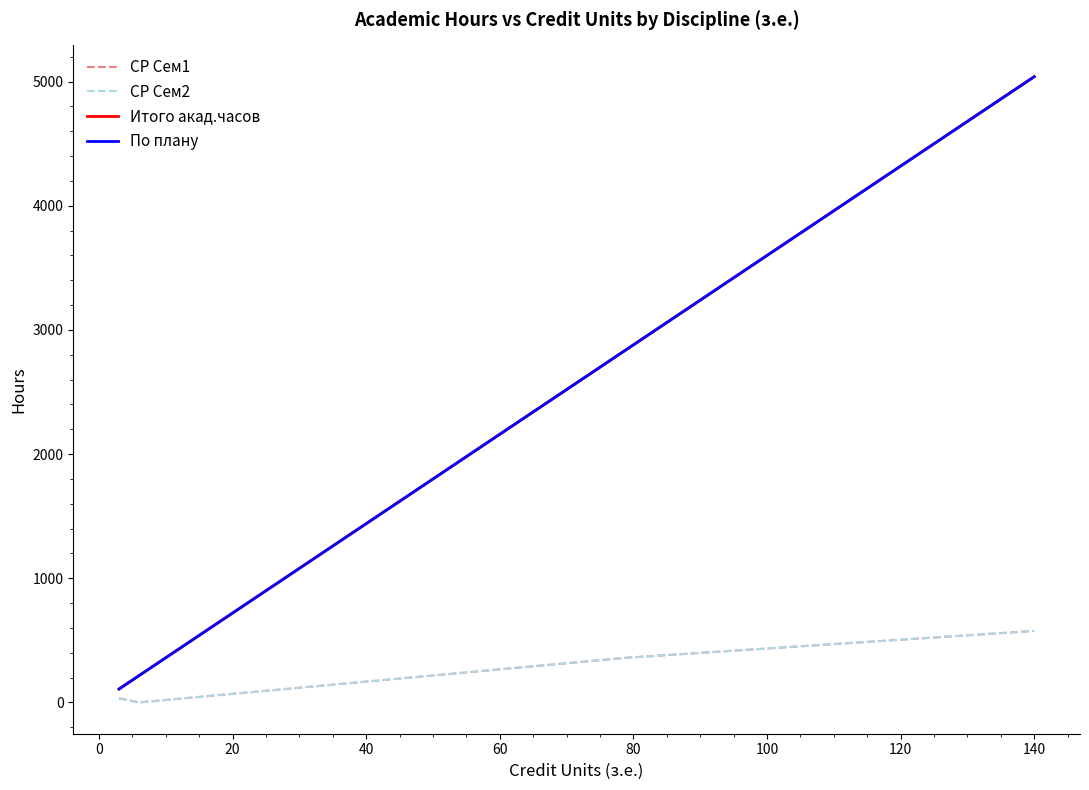

The СР Сем2 series shows 149 at 80. True or false?

False